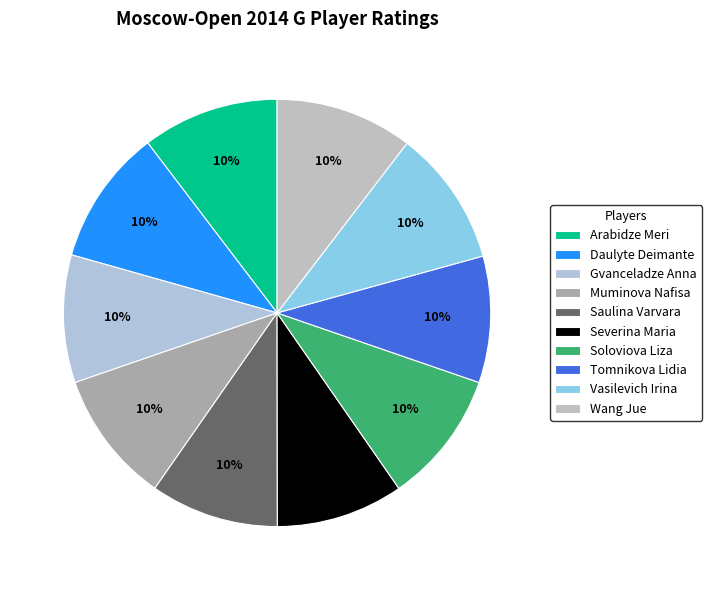

To the nearest percent, what percentage of the pie is Vasilevich Irina?

10%